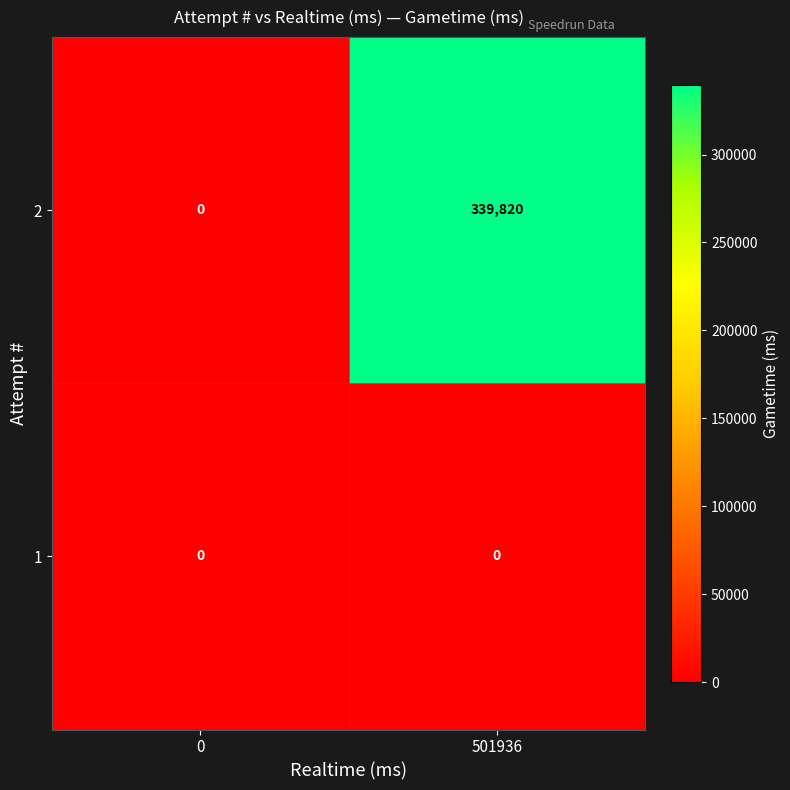

What is the difference between the maximum and minimum values in the 2 series?

339820